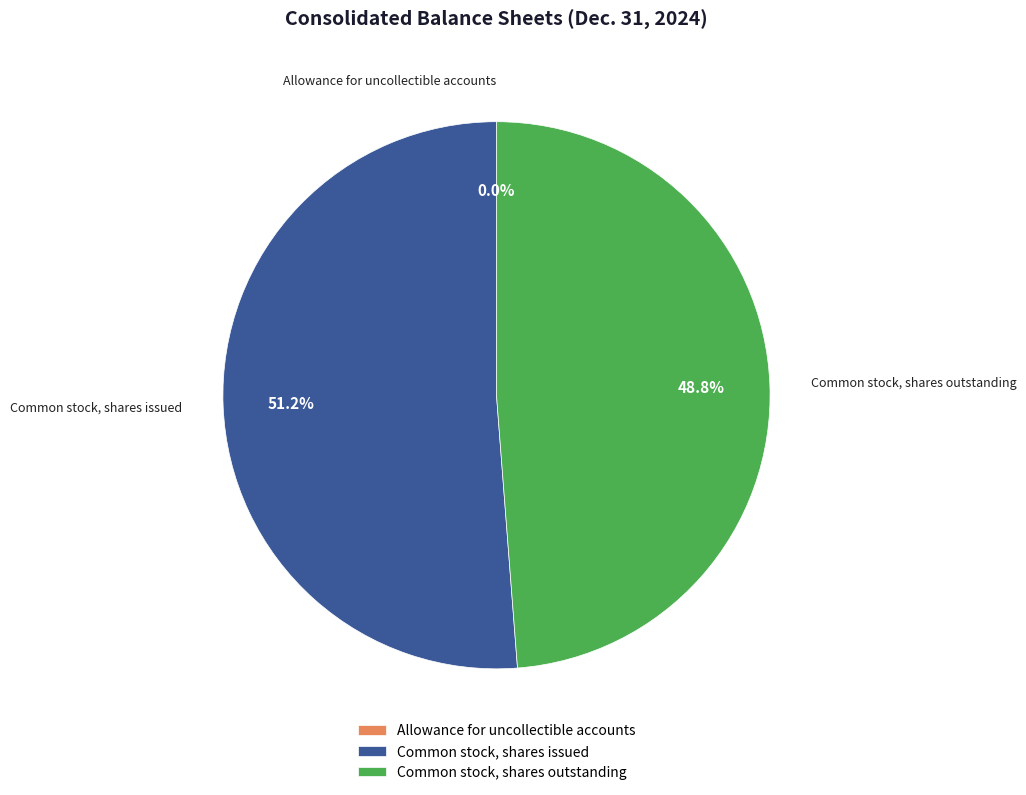

What is the total percentage of Common stock, shares issued and Common stock, shares outstanding?

100.0%